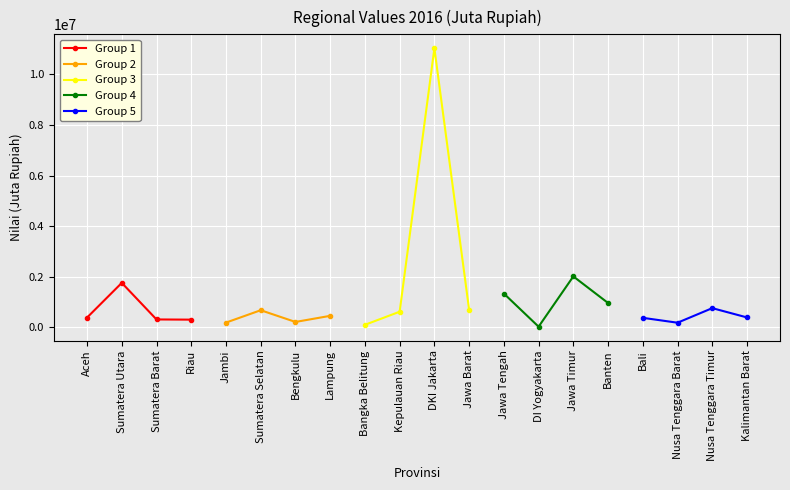

What value does the Group 3 series have at DKI Jakarta, to the nearest 10?

11035520